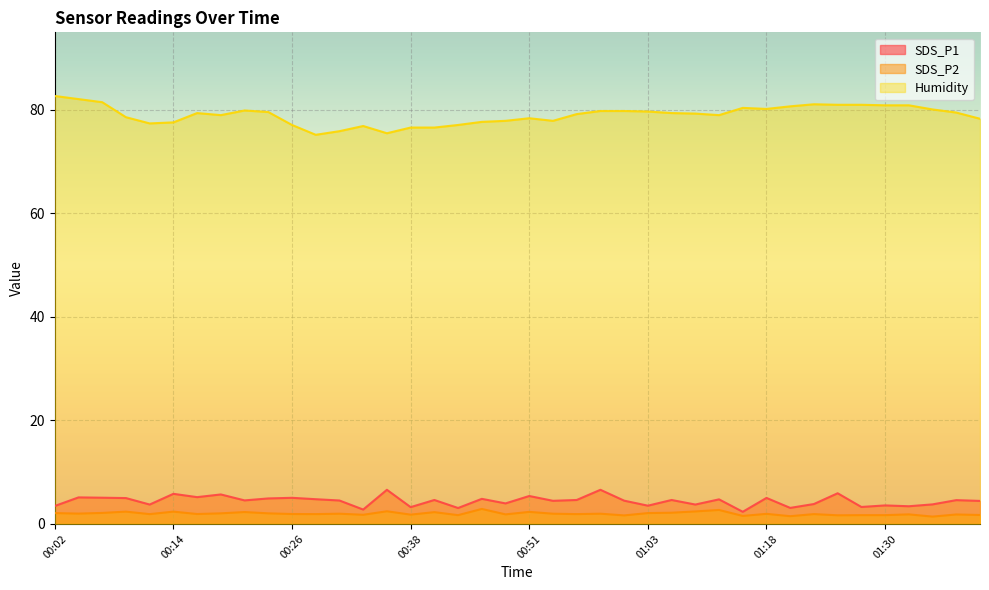

Is the value of SDS_P2 at 00:31 greater than the value of Humidity at 01:33?

No